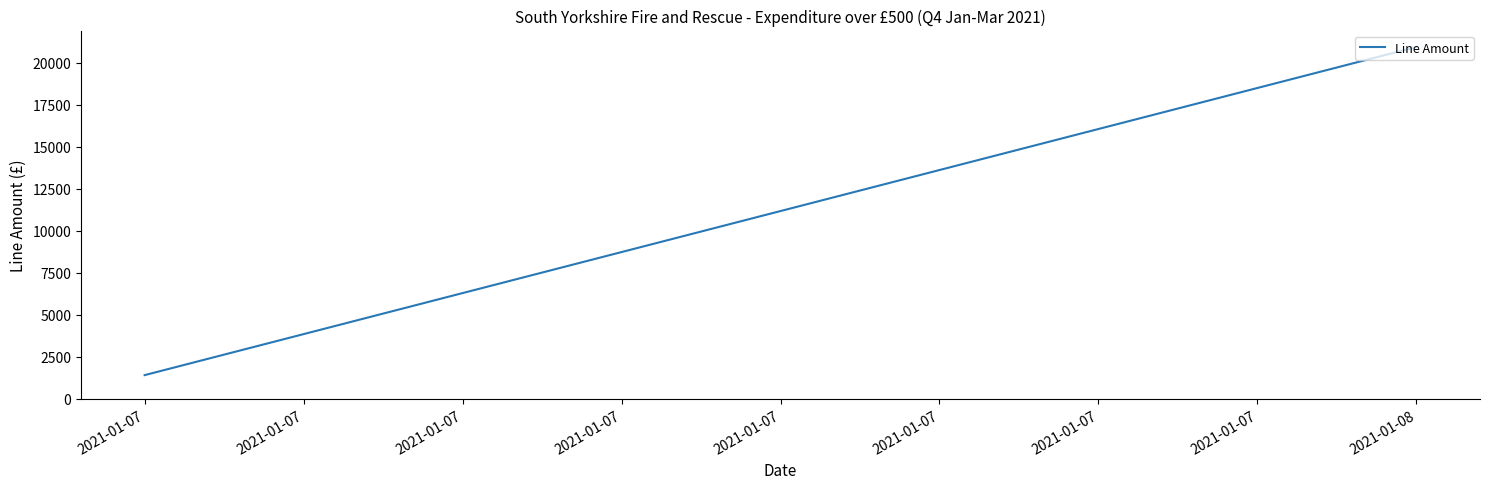

How many lines are shown in the chart?

1